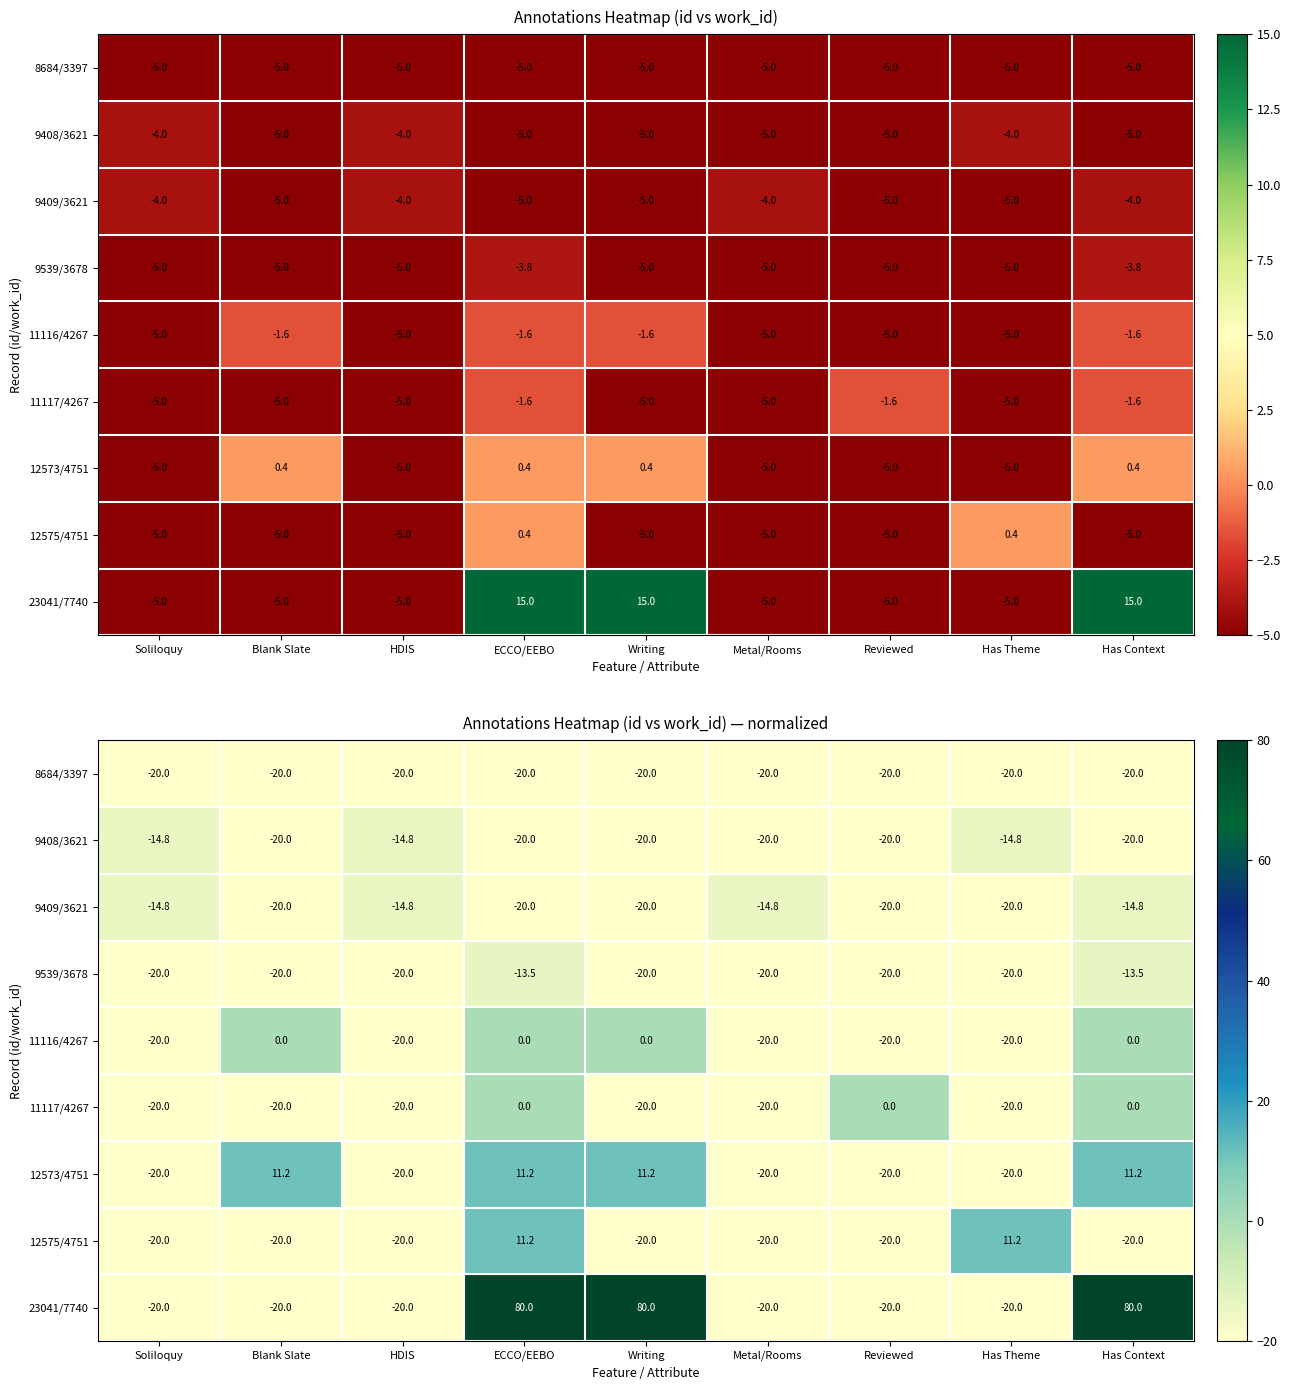

Which series has the widest spread of values?

23041/7740